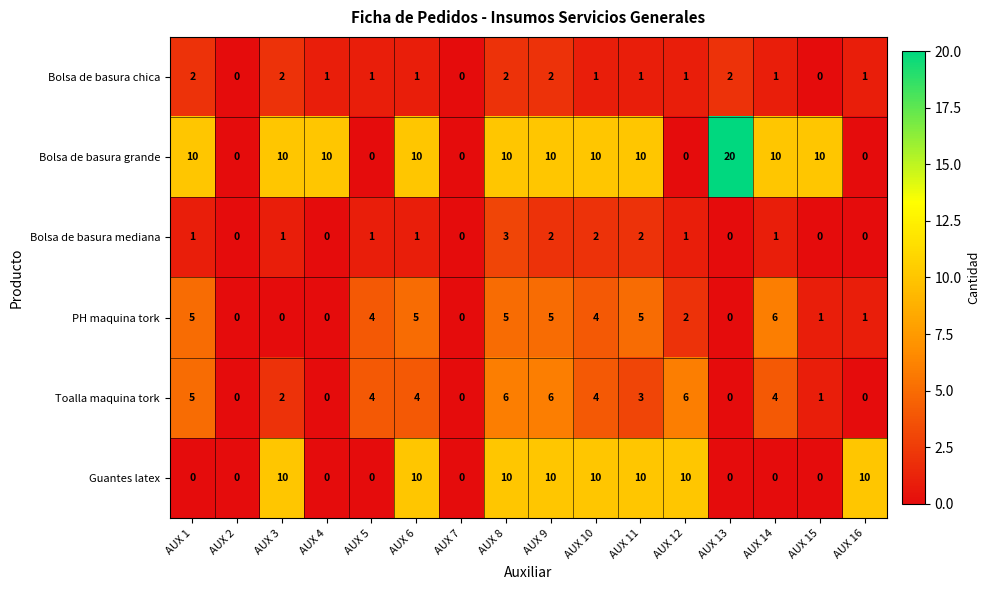

Is it true that Guantes latex equals 18 at AUX 10?

False